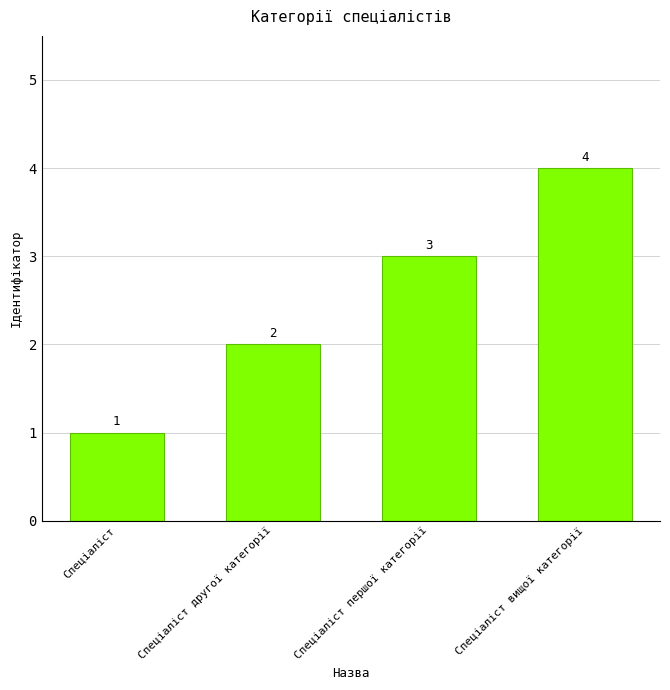

True or false: the data shows 3 at Спеціаліст другої категорії.

False